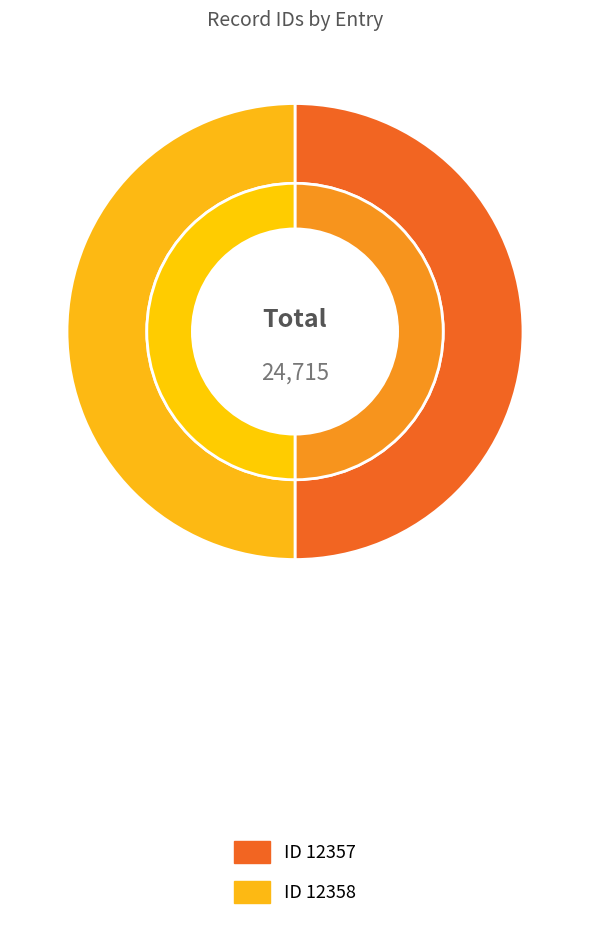

Is it true that 12358 is 41% of the pie?

False